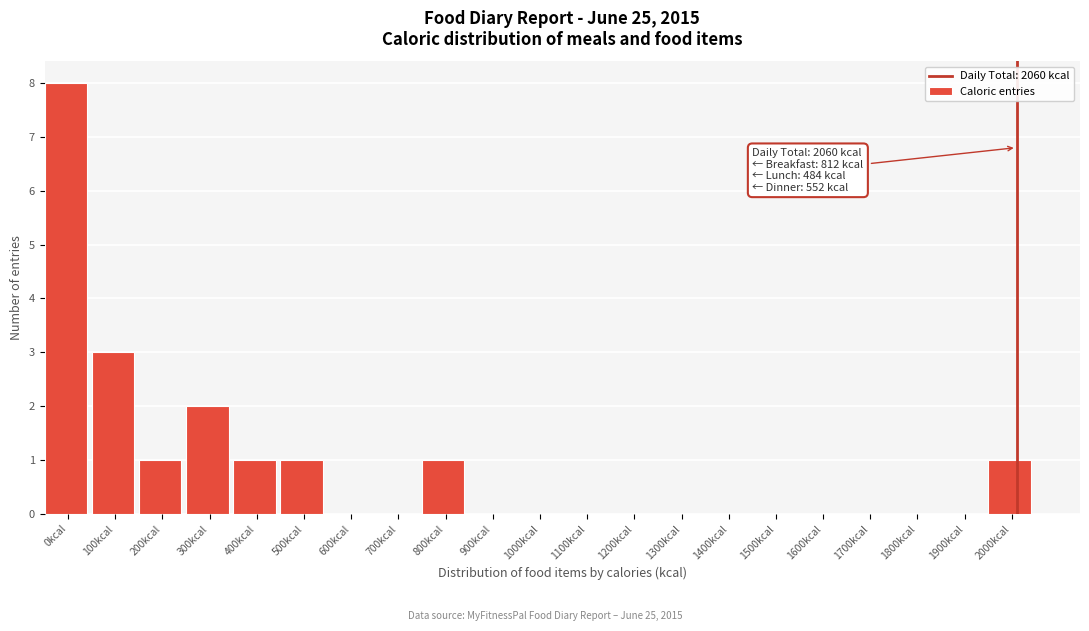

Reading left to right, list all the values displayed in this chart.

0kcal=8	100kcal=3	200kcal=1	300kcal=2	400kcal=1	500kcal=1	600kcal=0	700kcal=0	800kcal=1	900kcal=0	1000kcal=0	1100kcal=0	1200kcal=0	1300kcal=0	1400kcal=0	1500kcal=0	1600kcal=0	1700kcal=0	1800kcal=0	1900kcal=0	2000kcal=1